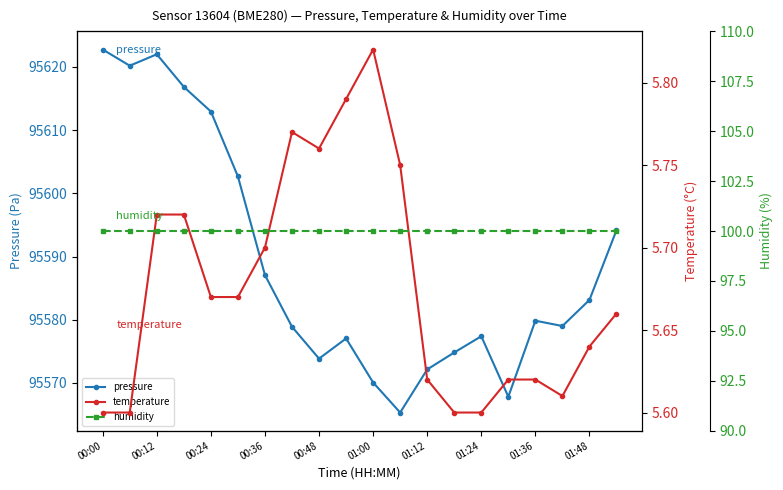

Which series has the largest total across all categories?

pressure